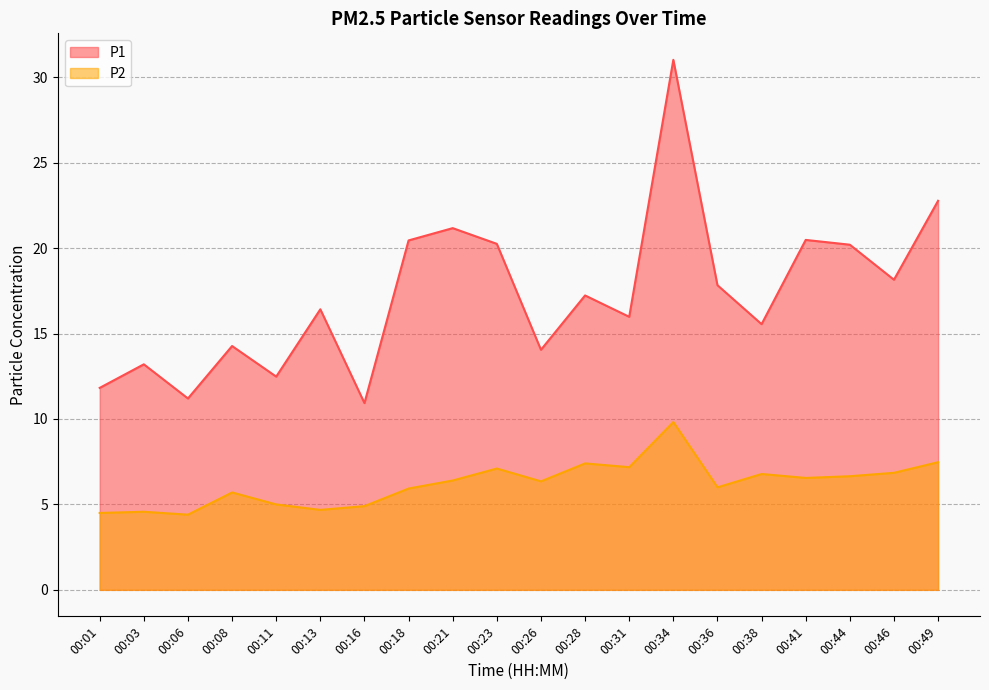

What is the difference between the P2 values at 00:16 and 00:49?

2.6